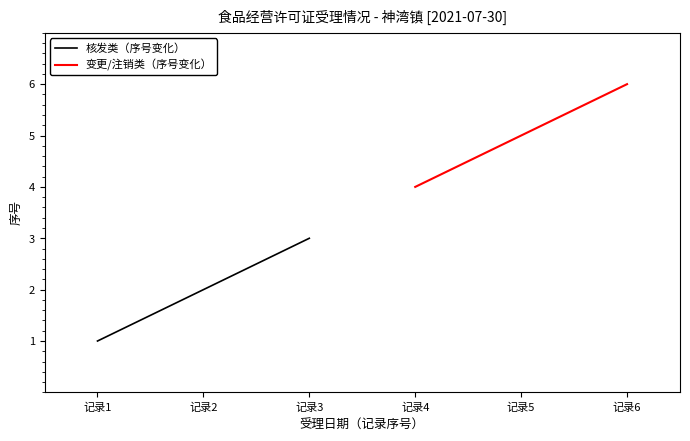

Reading left to right, transcribe all the data shown in this chart.

核发类（序号变化）: 1	2	3
变更/注销类（序号变化）: 4	5	6